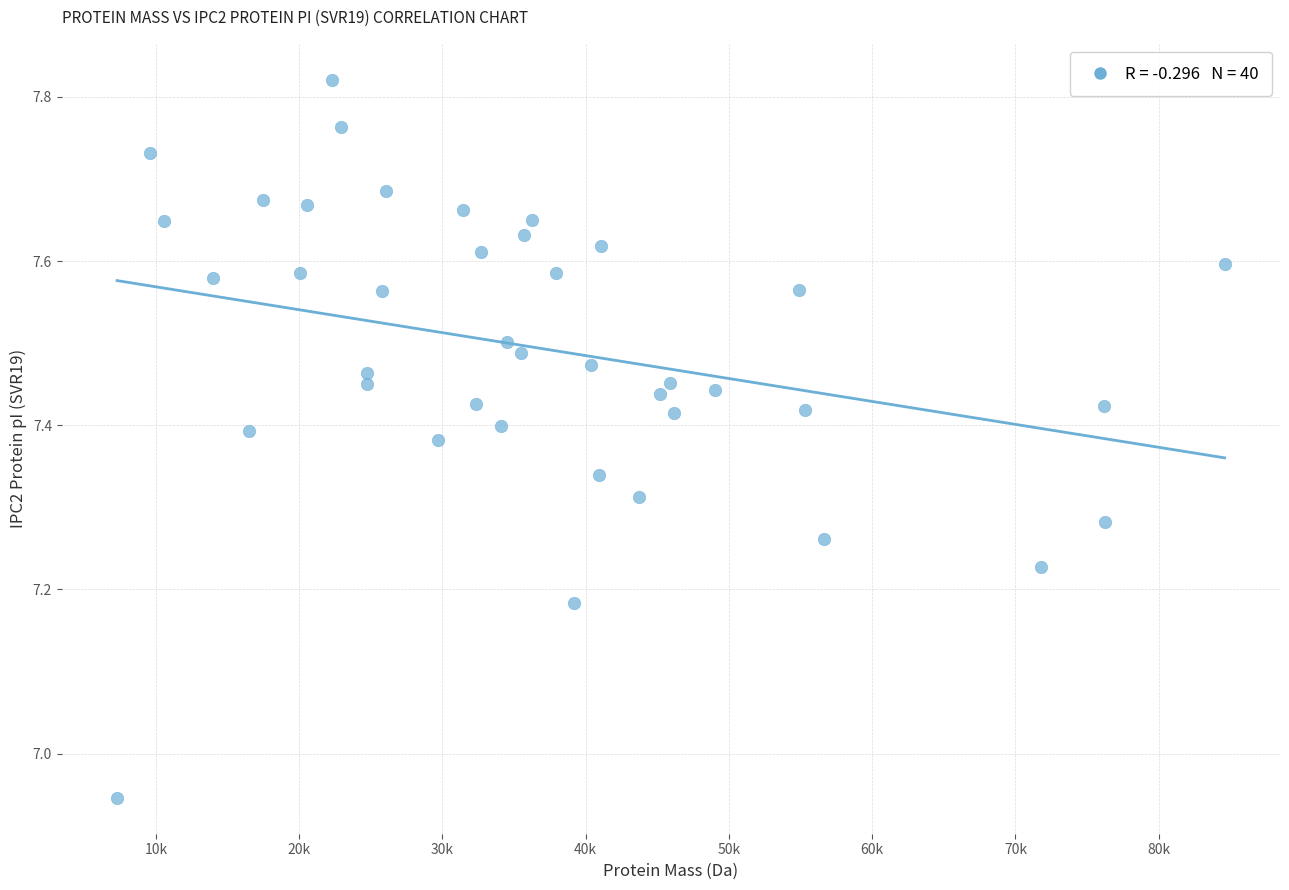

What is the range of X values (max minus min)?

77307.2